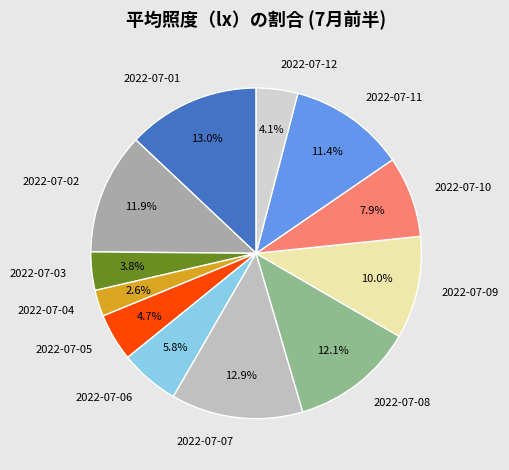

Which has a higher value, 2022-07-03 or 2022-07-07?

2022-07-07